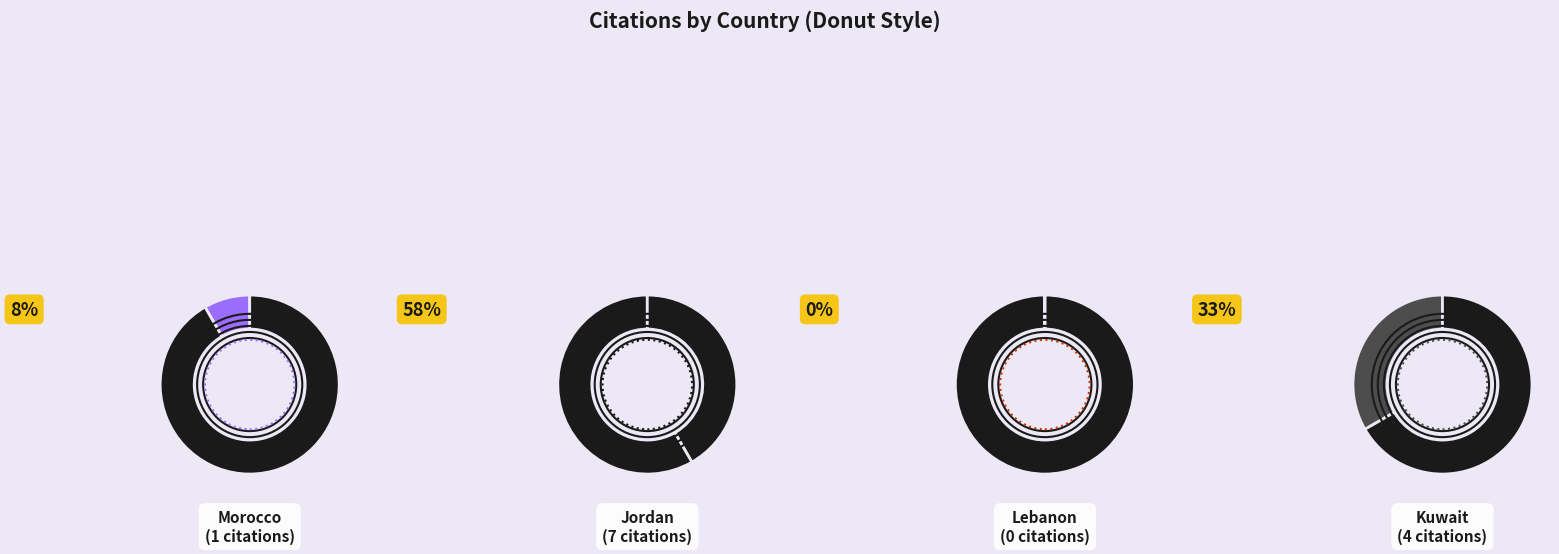

How many slices are in this pie chart?

4